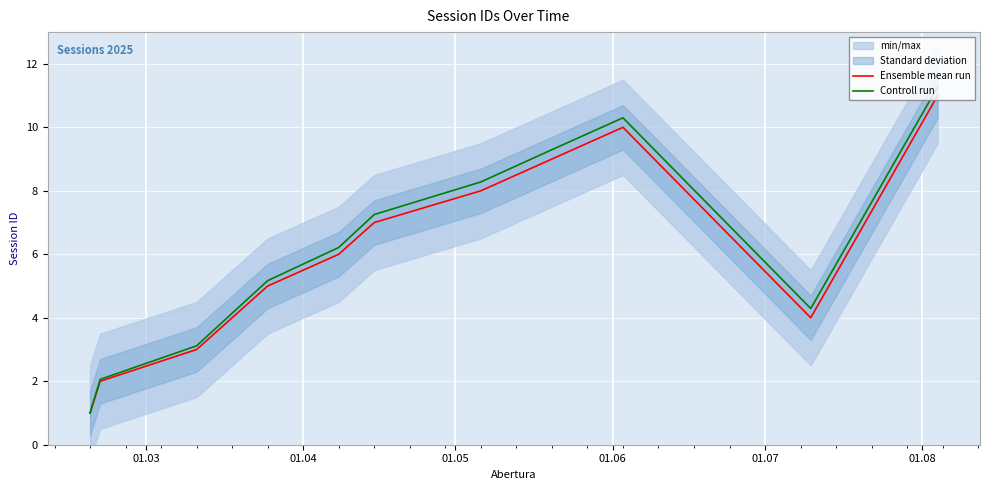

What is the maximum value for Controll run?

11.3